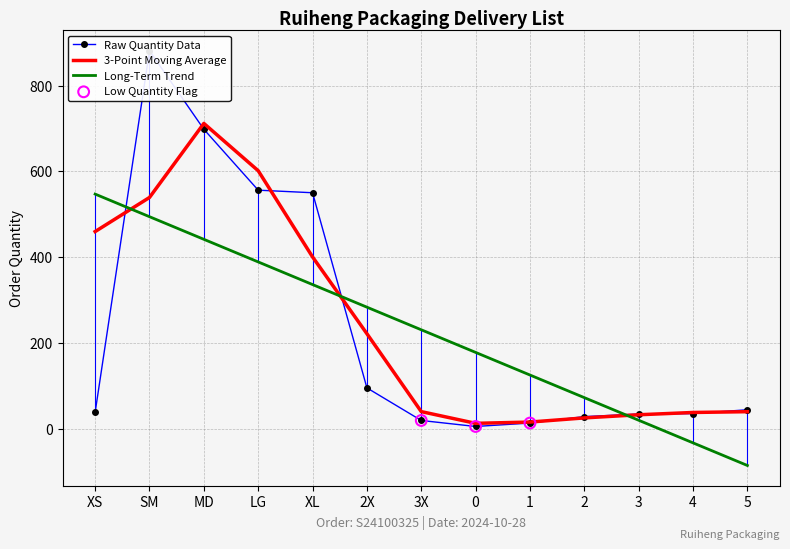

What is the ratio of the value at LG to the value at 3?

16.4